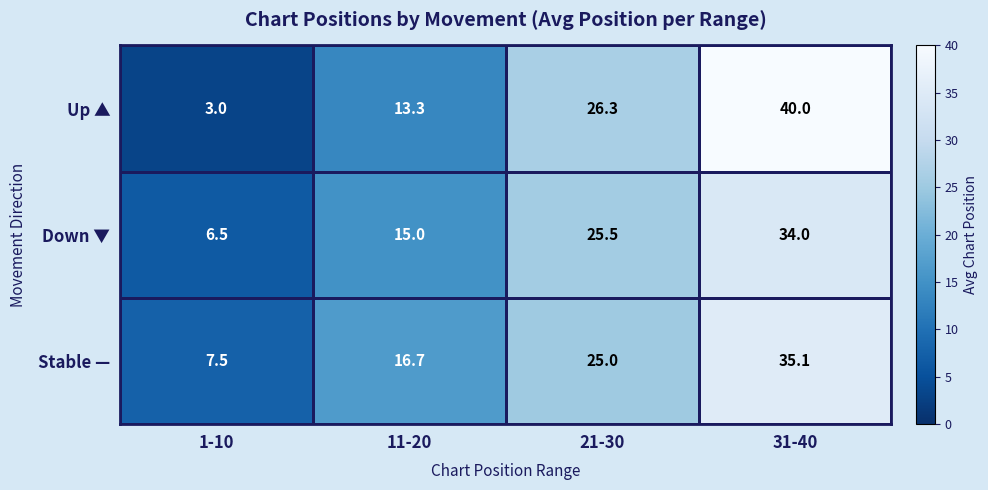

How many data points does each series have?

4